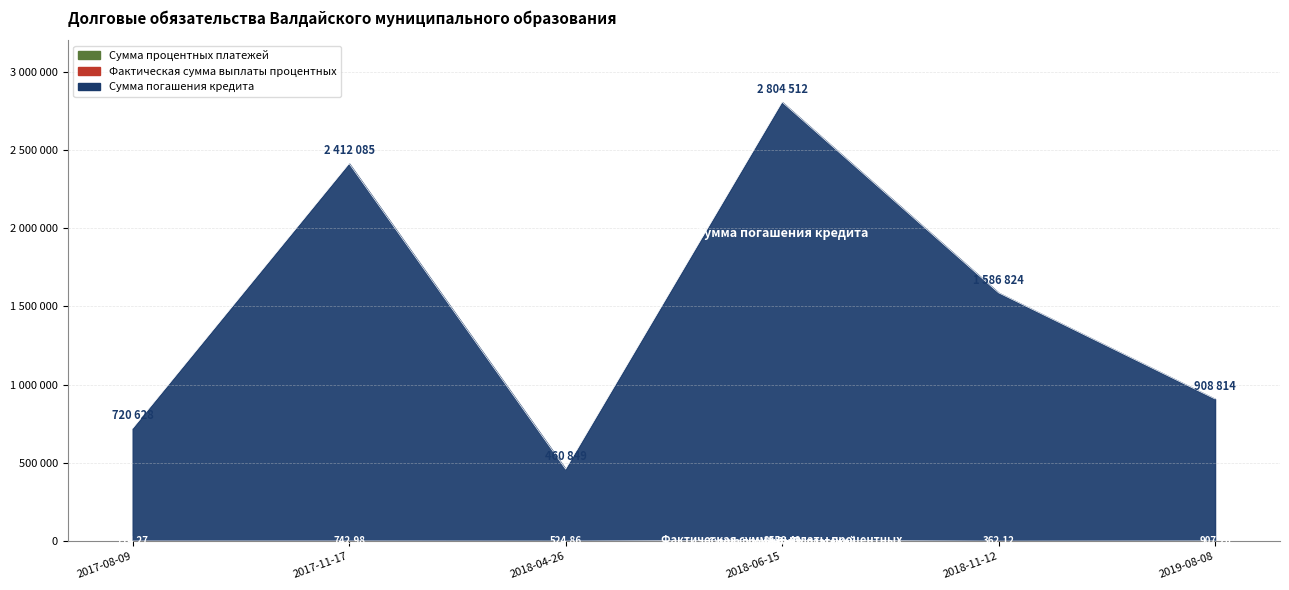

Which series has the widest spread of values?

Сумма погашения кредита